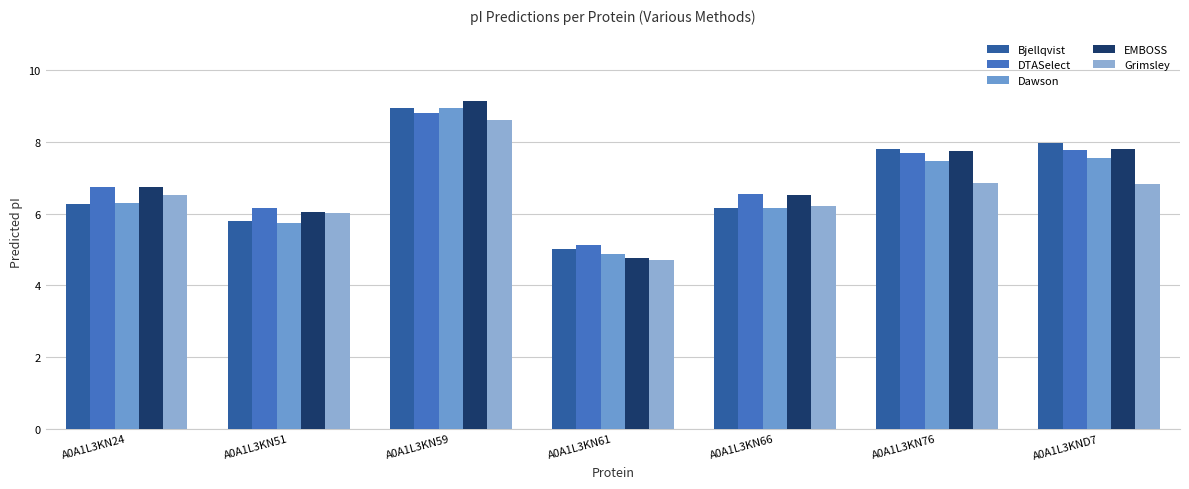

Which series has the largest total across all categories?

DTASelect